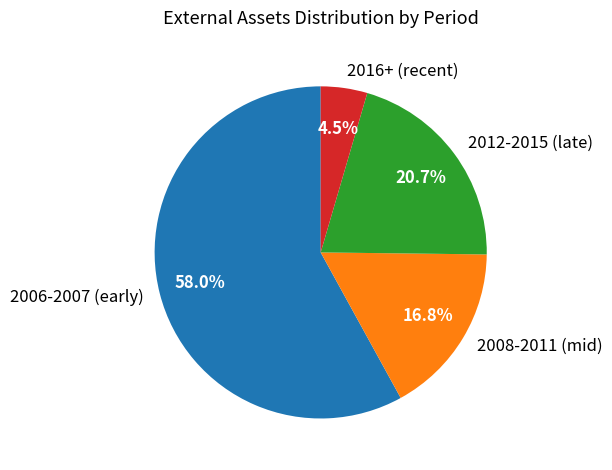

Which slice is the smallest?

2016+ (recent)